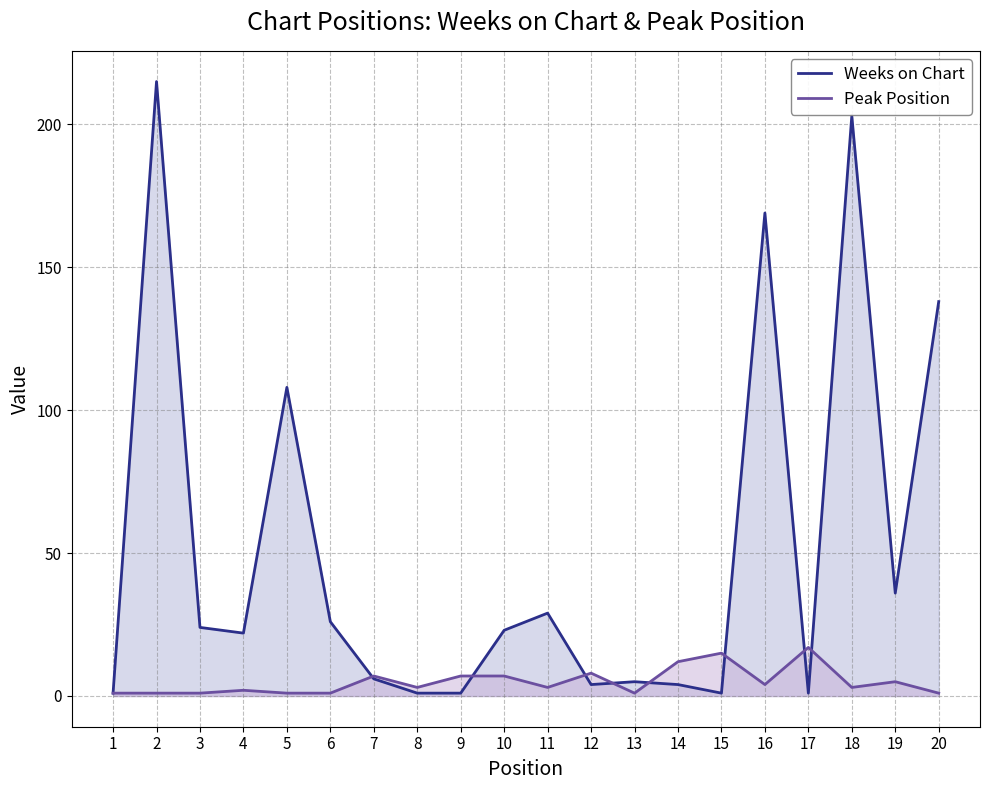

Rank the categories by Peak Position value from highest to lowest.

17, 15, 14, 12, 7, 9, 10, 19, 16, 8, 11, 18, 4, 1, 2, 3, 5, 6, 13, 20